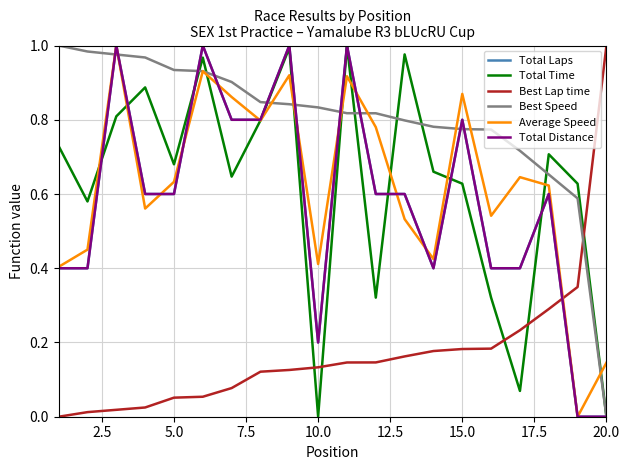

Does the chart have visible grid lines?

Yes